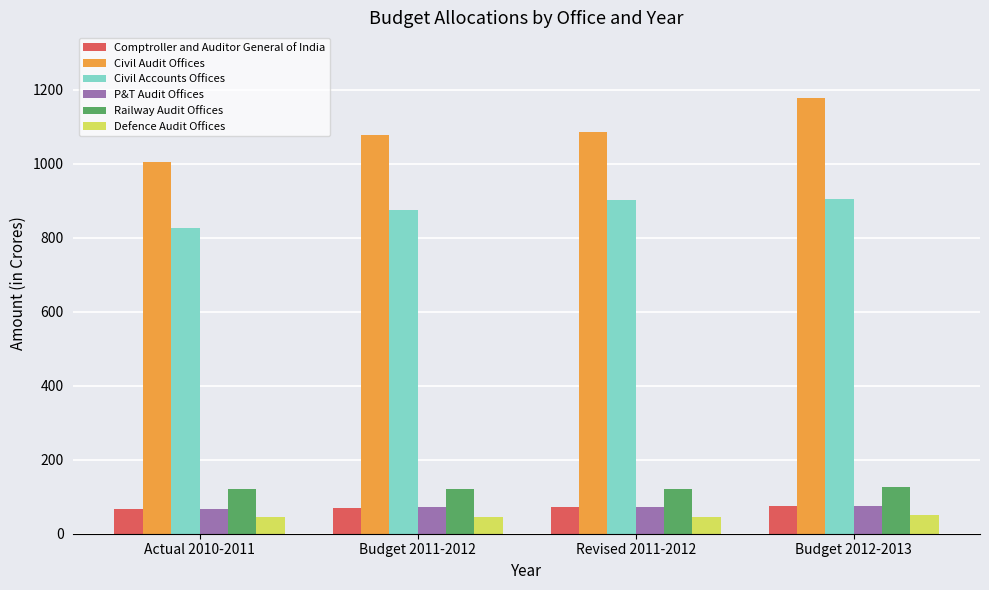

What is the average value of the Civil Accounts Offices series?

876.6